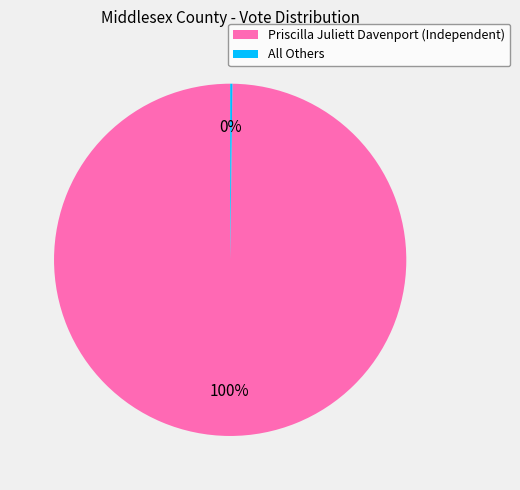

Is it true that Priscilla Juliett Davenport (Independent) is 93% of the pie?

False